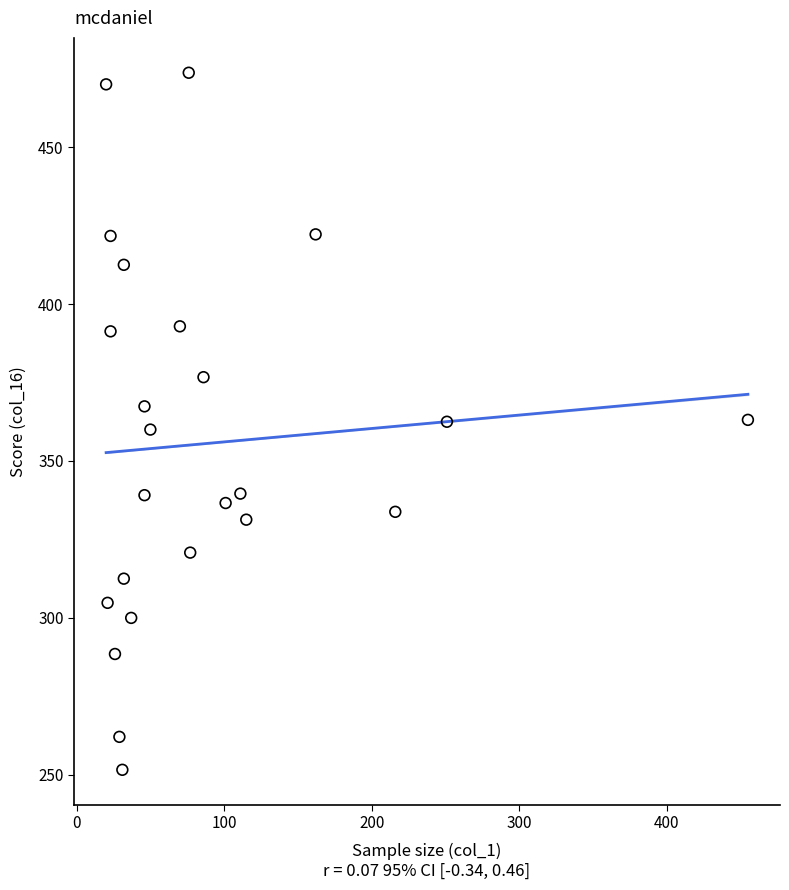

What is the range of X values (max minus min)?

435.0